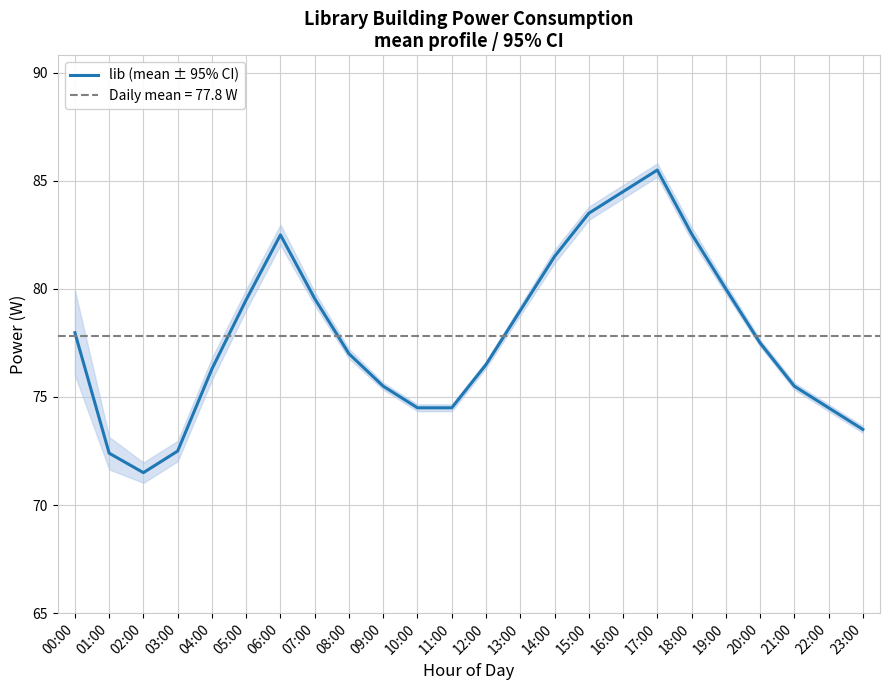

What is the average value?

77.8